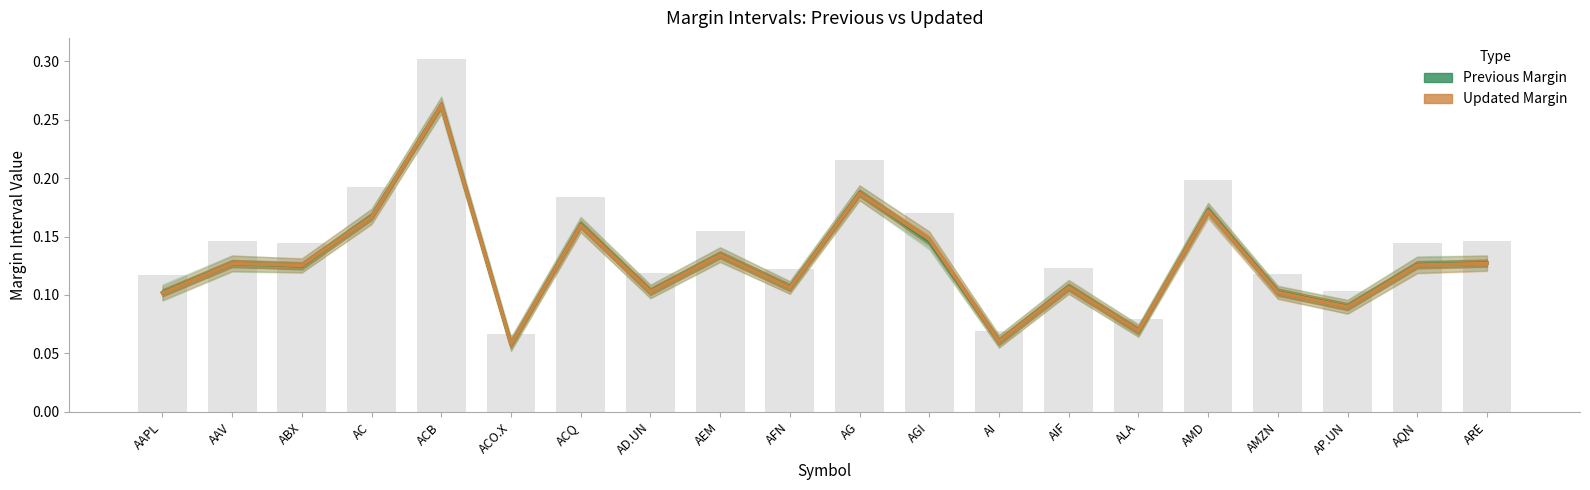

What is the value of the Updated Margin bar at the 18th from the left?

0.1